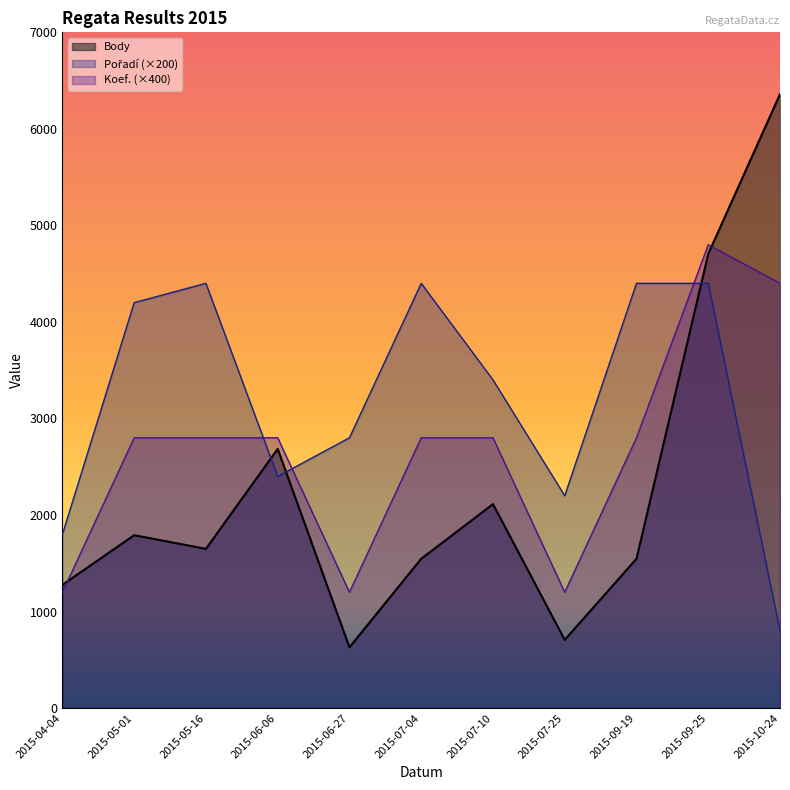

List the series in order of their peak value, highest first.

Body, Koef., Pořadí